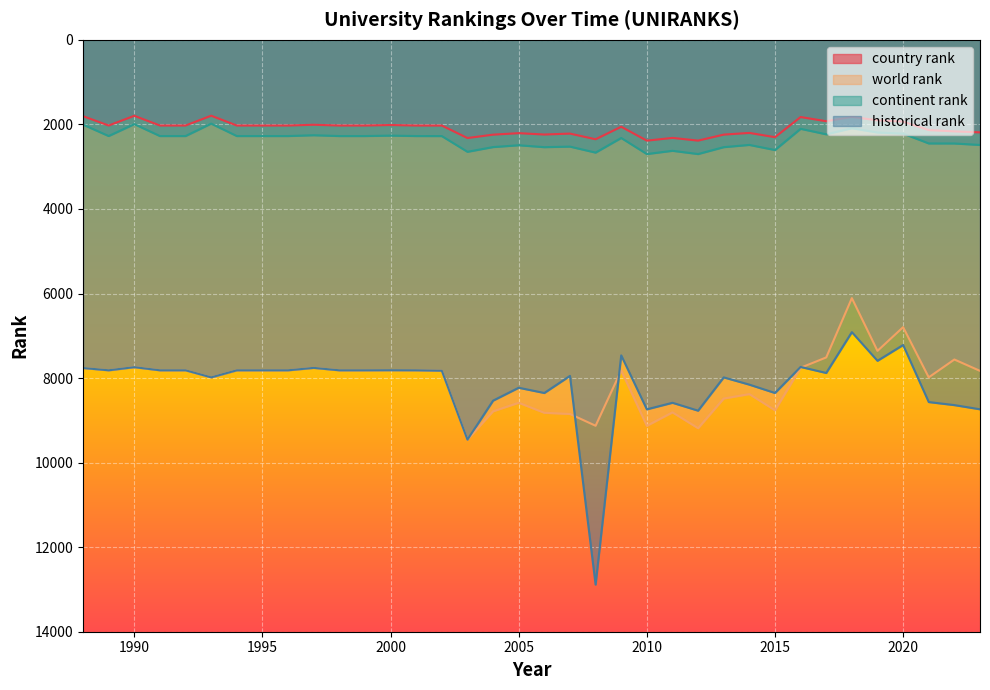

Which series has the widest spread of values?

historical rank